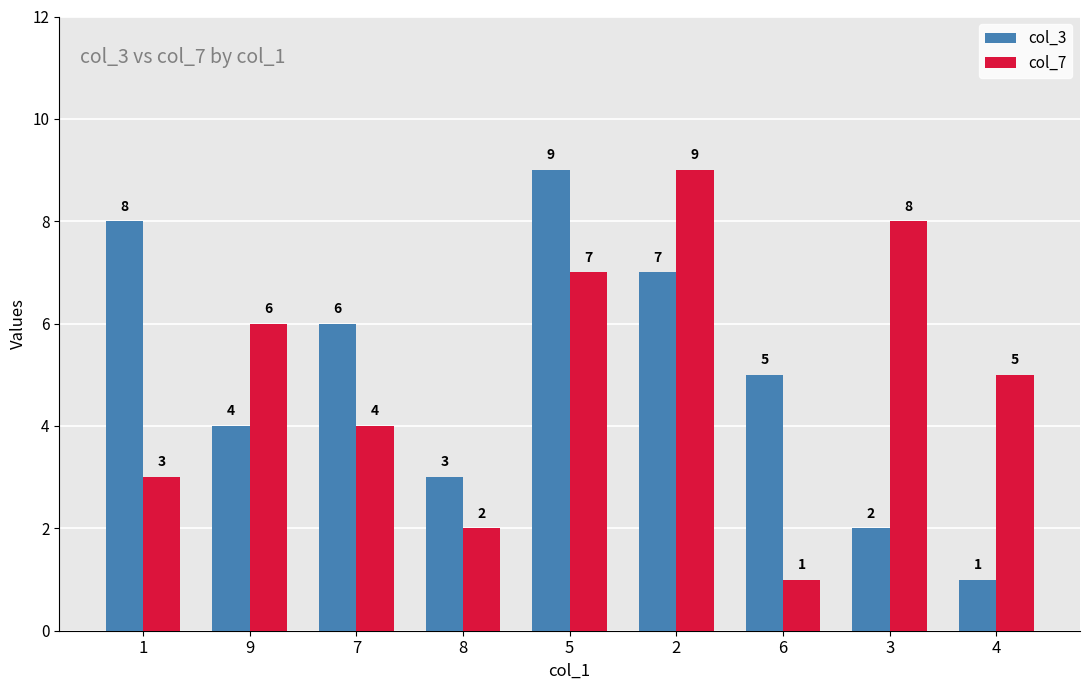

Rank the categories by col_7 value from highest to lowest.

2, 3, 5, 9, 4, 7, 1, 8, 6